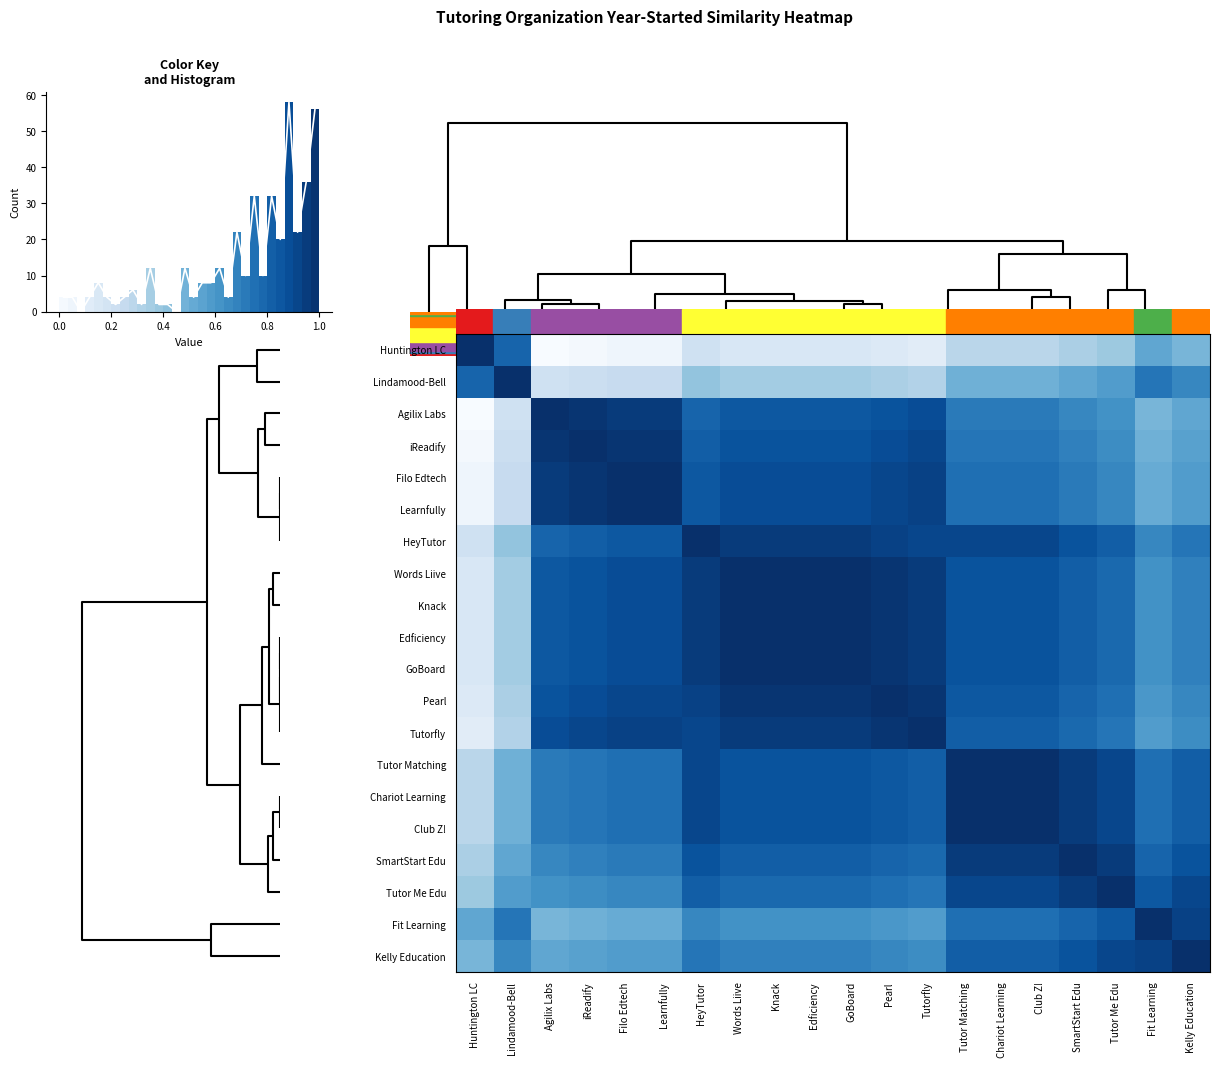

What is the difference between the maximum and minimum values in the Pearl series?

0.9